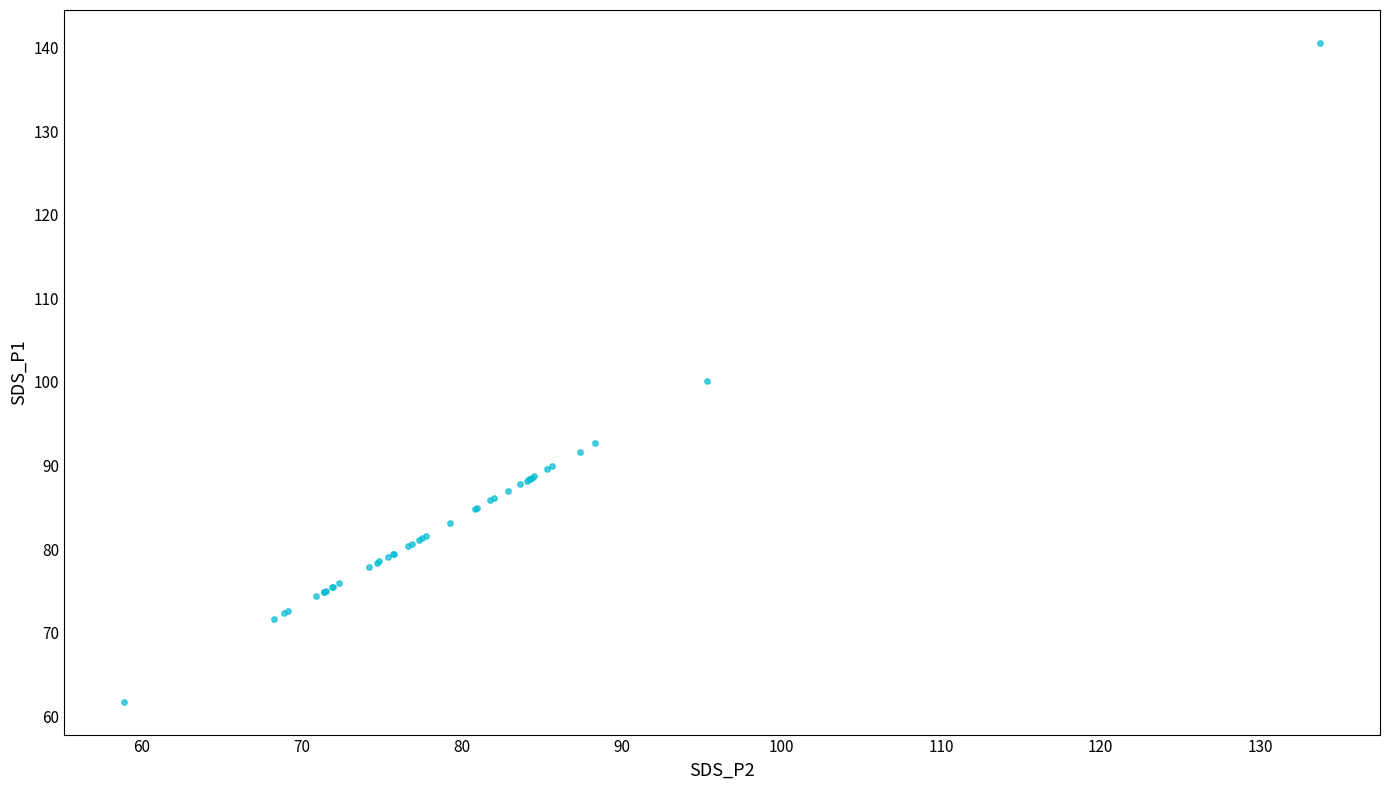

What Y value in the scatter plot is closest to 101?

100.1